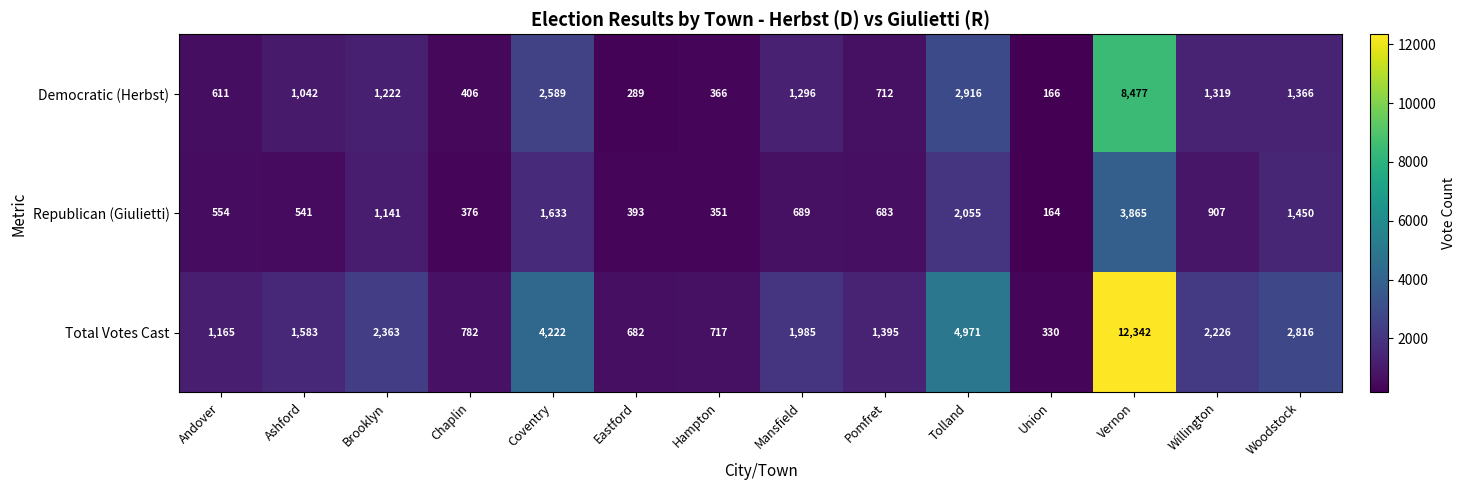

What is the sum of the Republican (Giulietti) values at Woodstock and Willington?

2357